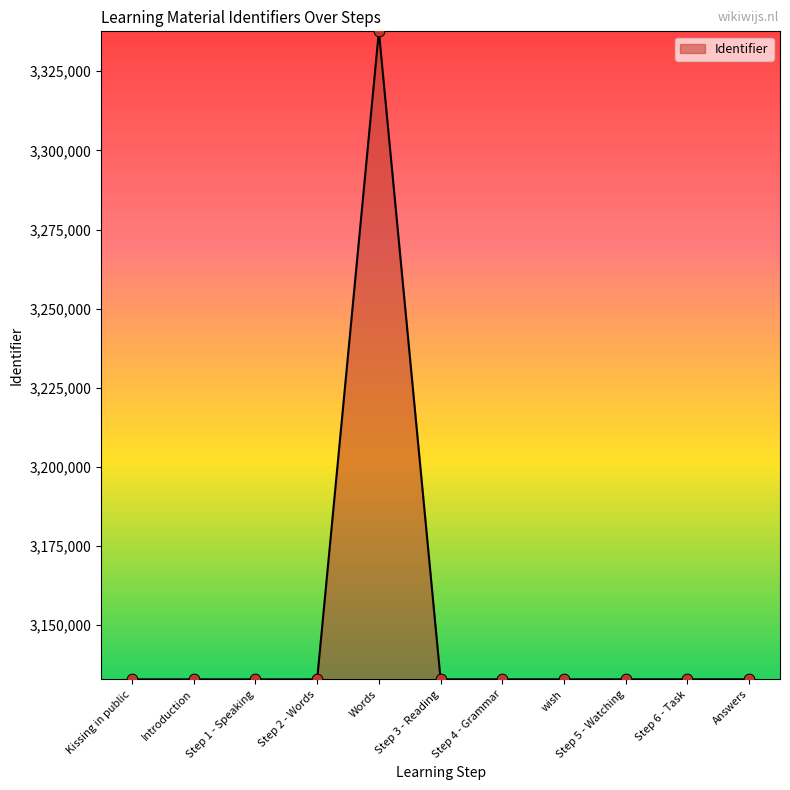

Approximately how many times larger is the value at Words compared to Kissing in public?

1.1